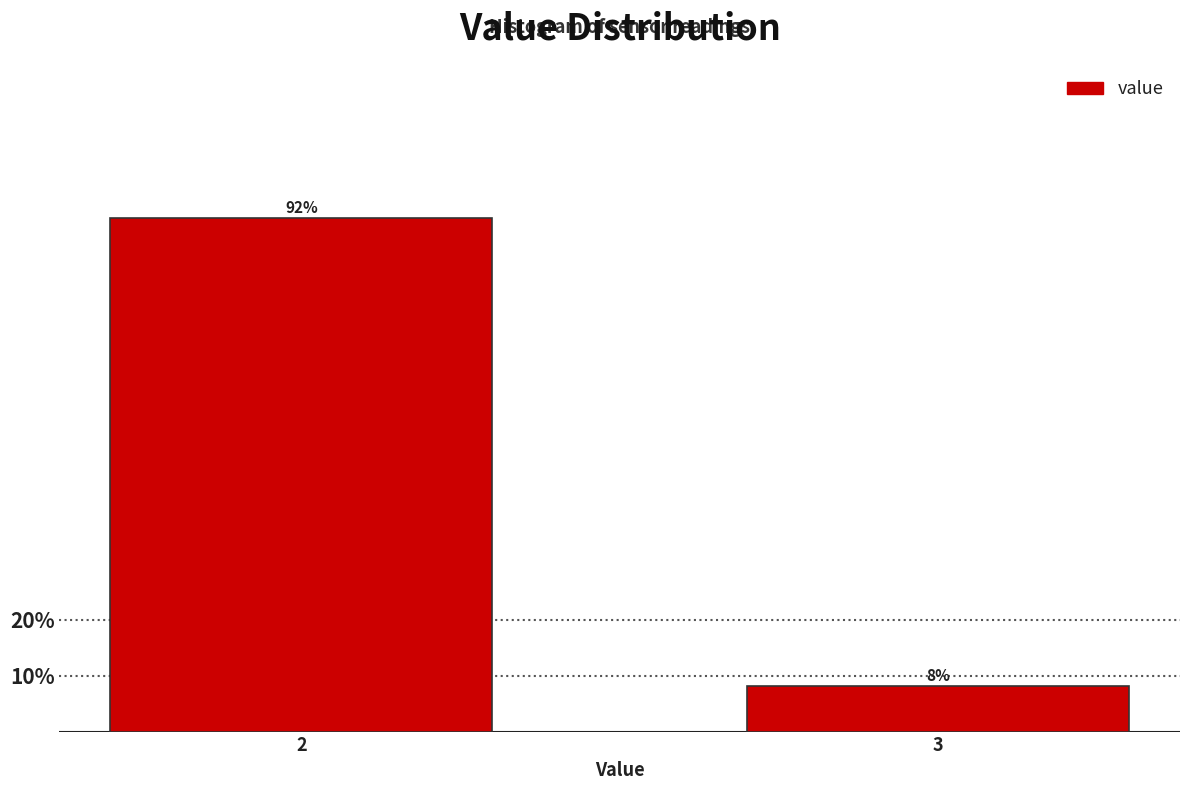

What is the average value?

50.0